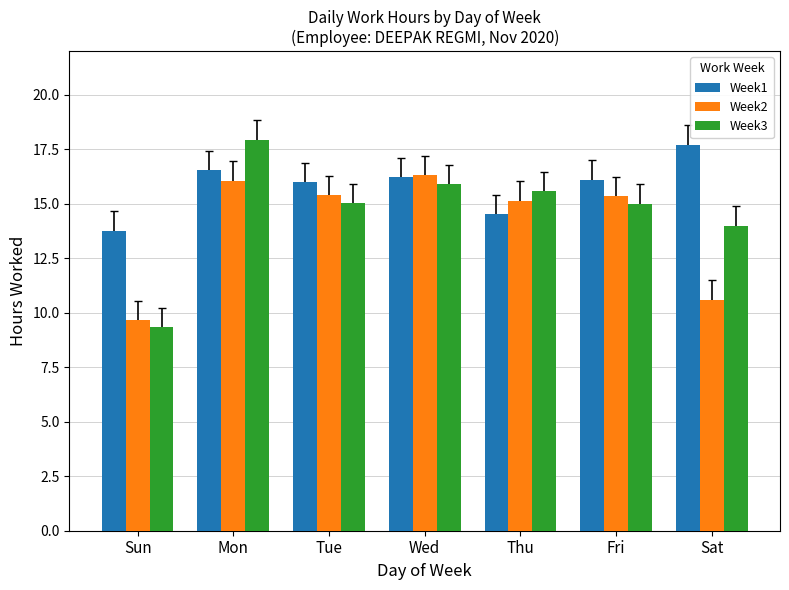

Rank the series by their maximum value, from highest to lowest.

Week3, Week1, Week2